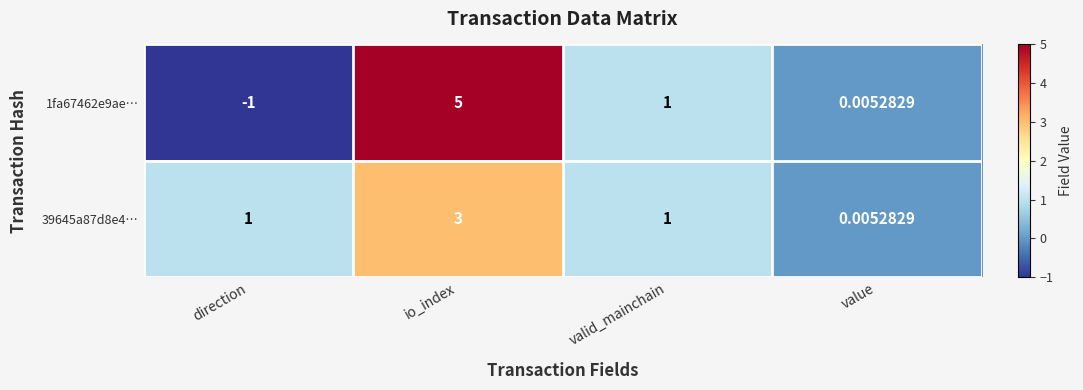

Is the value of 1fa67462e9ae… at io_index greater than the value of 39645a87d8e4… at valid_mainchain?

Yes